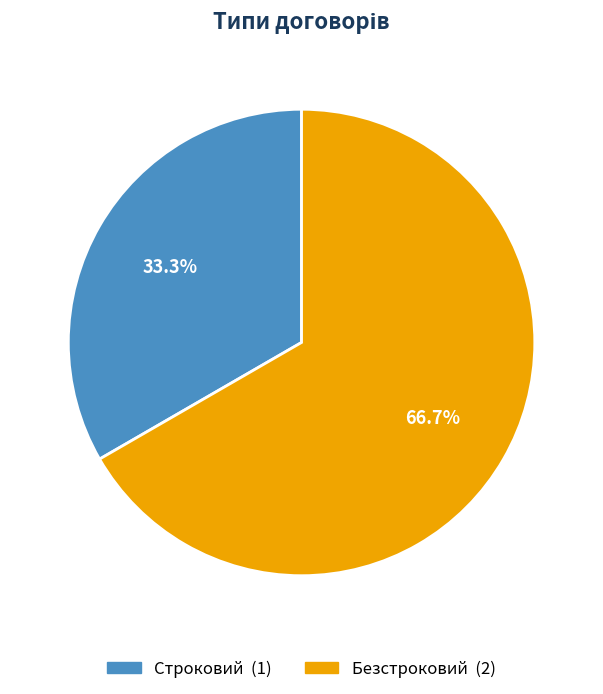

Count the number of slices in the pie.

2